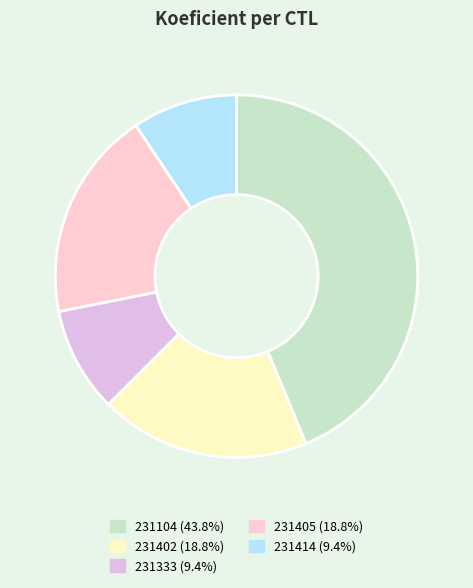

To the nearest percent, what is the average slice percentage?

20%